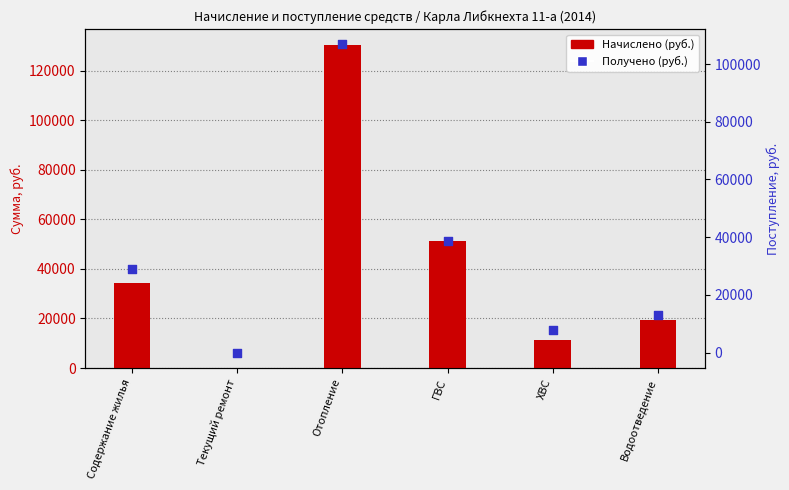

Is the value of Получено at Содержание жилья greater than the value of Начислено at Текущий ремонт?

Yes